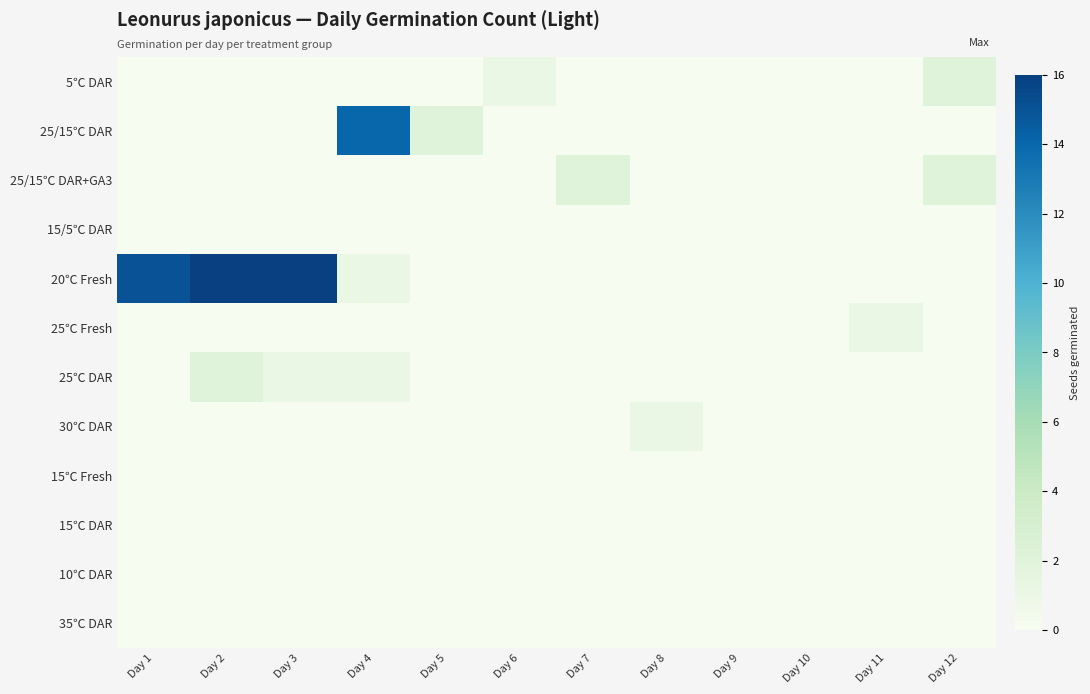

How many categories are shown in the chart?

12